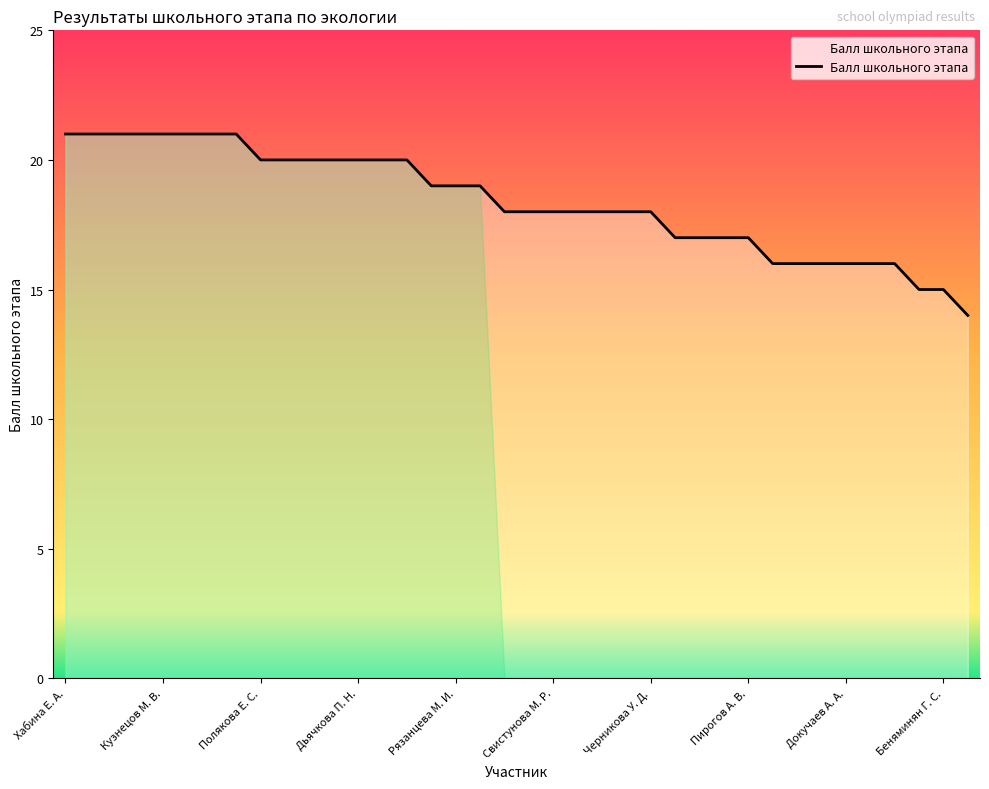

What is the maximum value shown in the chart?

21